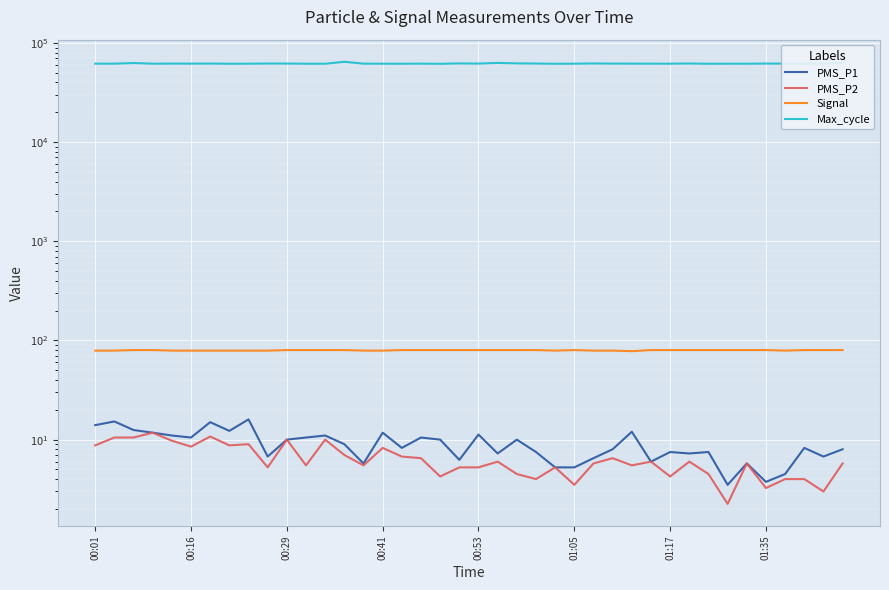

Reading right to left, what are all the values shown in this chart?

PMS_P1: 8.0	6.8	8.2	4.5	3.8	5.8	3.5	7.5	7.2	7.5	6.0	12.0	8.0	6.5	5.2	5.2	7.5	10.0	7.2	11.2	6.2	10.0	10.5	8.2	11.8	5.8	9.0	11.0	10.5	10.0	6.8	16.0	12.2	15.0	10.5	11.0	11.8	12.5	15.2	14.0
PMS_P2: 5.8	3.0	4.0	4.0	3.2	5.8	2.2	4.5	6.0	4.2	6.0	5.5	6.5	5.8	3.5	5.2	4.0	4.5	6.0	5.2	5.2	4.2	6.5	6.8	8.2	5.5	7.0	10.0	5.5	10.0	5.2	9.0	8.8	10.8	8.5	9.8	11.8	10.5	10.5	8.8
Signal: 80.0	80.0	80.0	79.0	80.0	80.0	80.0	80.0	80.0	80.0	80.0	78.0	79.0	79.0	80.0	79.0	80.0	80.0	80.0	80.0	80.0	80.0	80.0	80.0	79.0	79.0	80.0	80.0	80.0	80.0	79.0	79.0	79.0	79.0	79.0	79.0	80.0	80.0	79.0	79.0
Max_cycle: 62975.0	61821.0	61844.0	61867.0	61953.0	61770.0	61790.0	61680.0	62065.0	61794.0	61835.0	61865.0	61921.0	62147.0	61772.0	61688.0	62021.0	62242.0	62935.0	61938.0	62175.0	61646.0	61839.0	61755.0	61769.0	61837.0	64621.0	61724.0	61759.0	61985.0	62041.0	61798.0	61708.0	61988.0	61860.0	61911.0	61801.0	62768.0	61801.0	61865.0